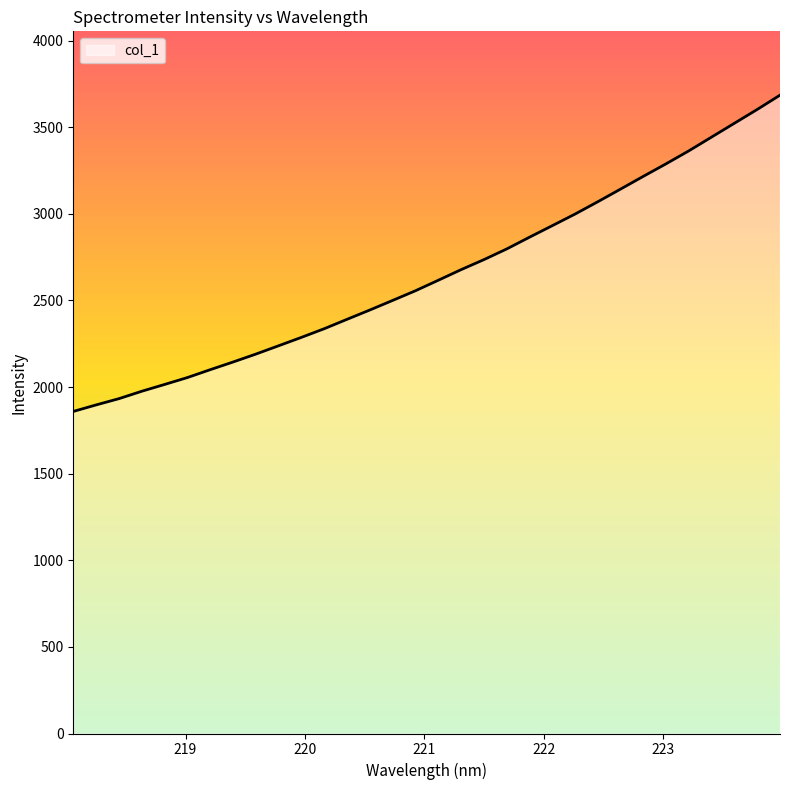

Does the chart have visible grid lines?

No